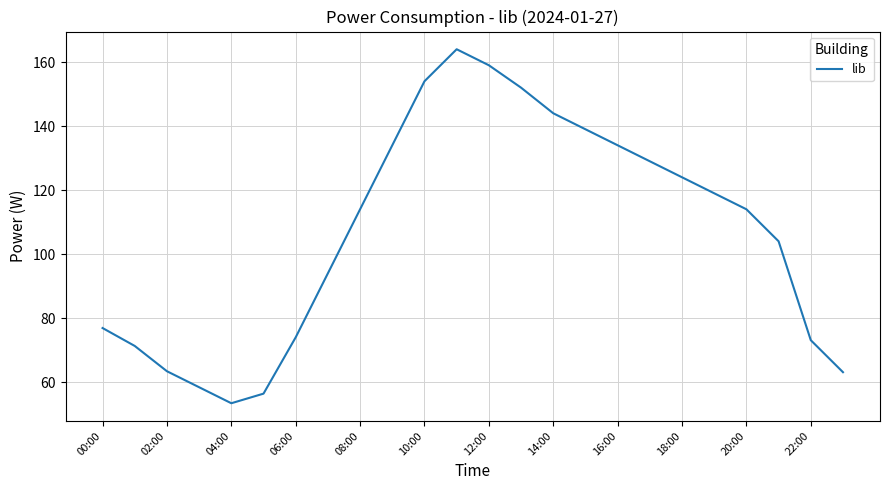

What is the minimum value shown in the chart?

53.5